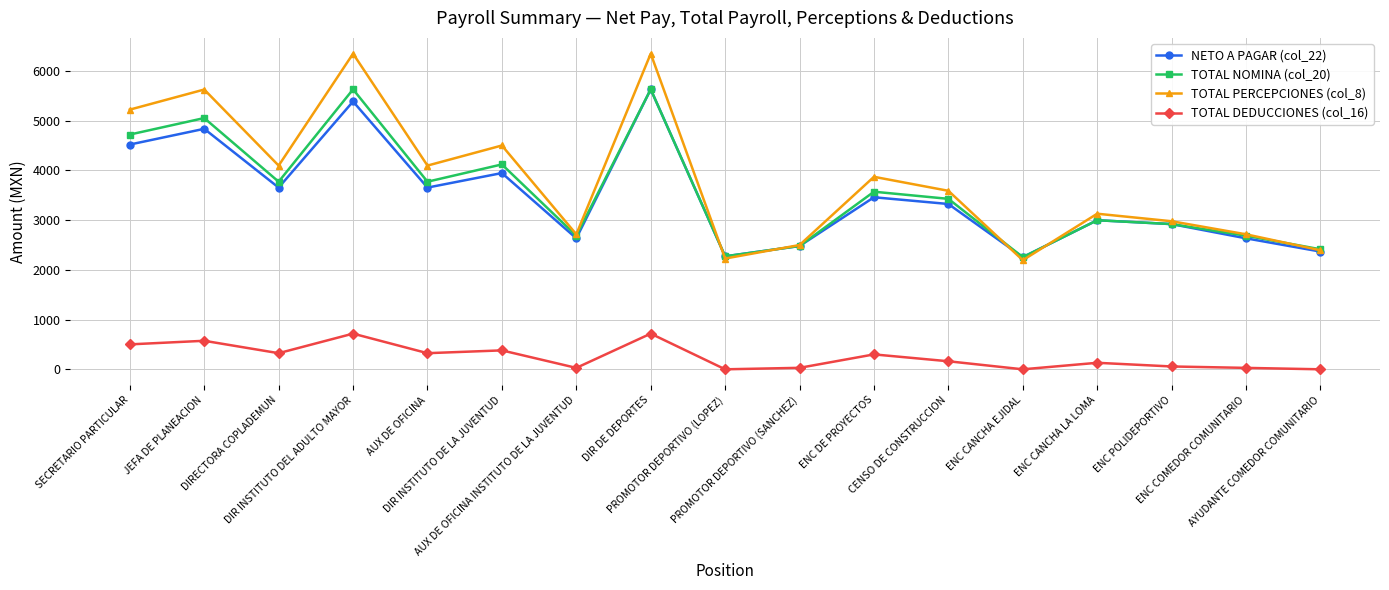

What is the label of the 6th point from the right?

CENSO DE CONSTRUCCION